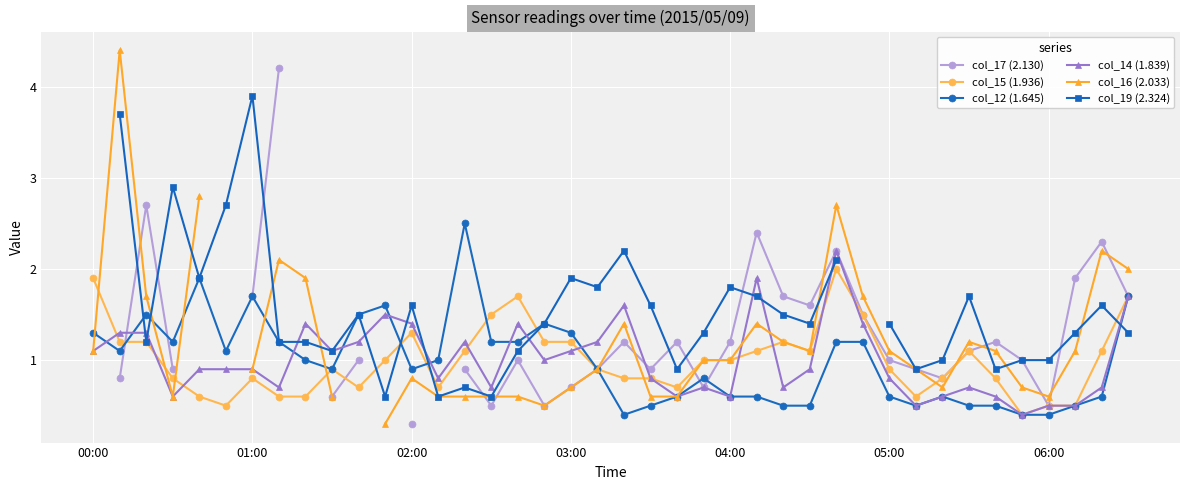

The col_12 (1.645) series shows 2.6 at 01:00. True or false?

False